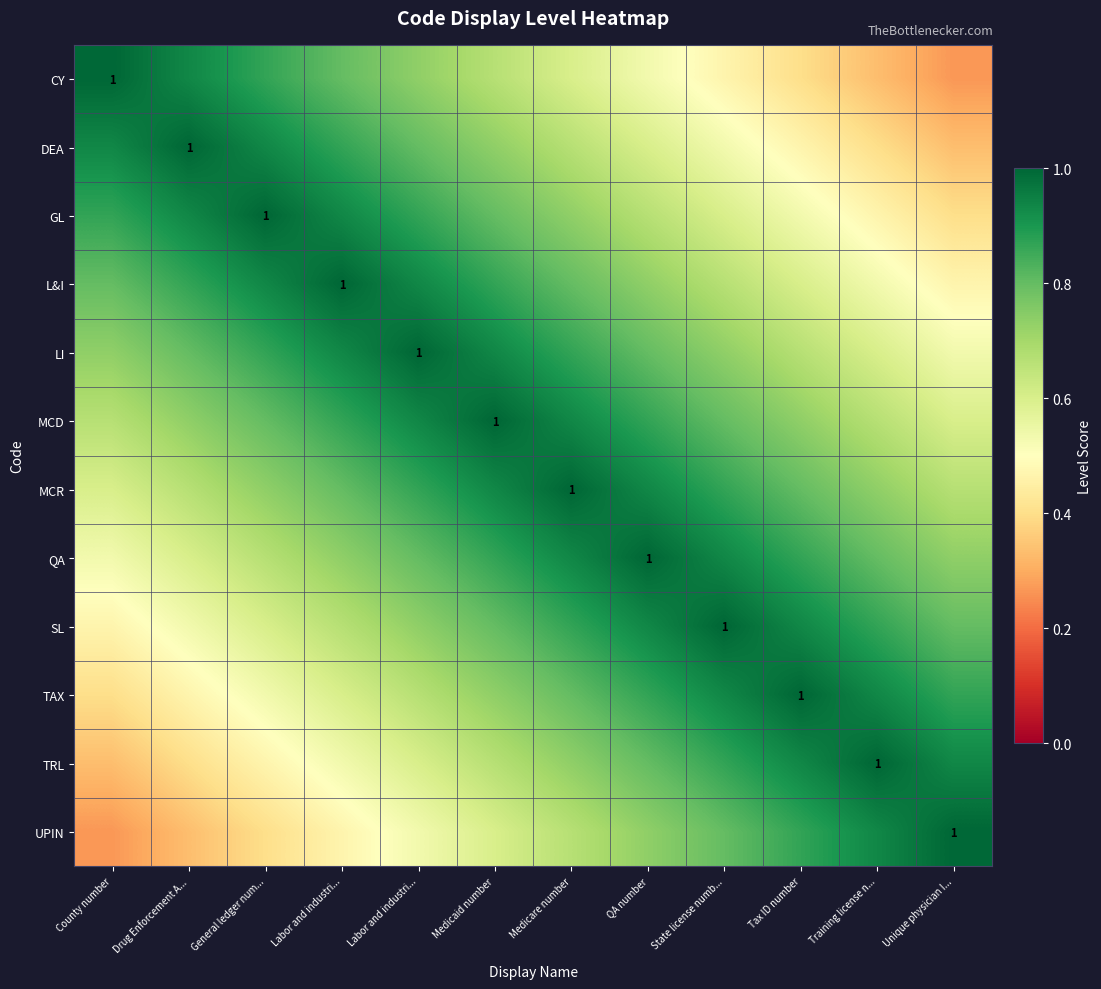

Rank the series by their maximum value, from highest to lowest.

CY, DEA, GL, L&I, LI, MCD, MCR, QA, SL, TAX, TRL, UPIN